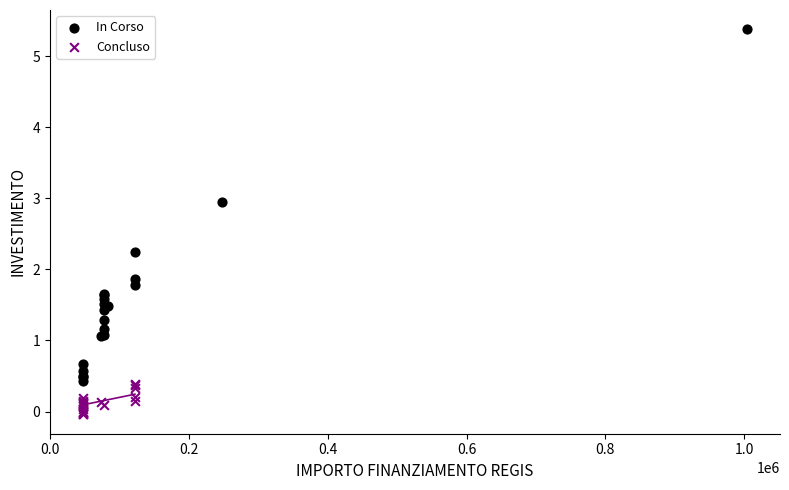

Which series contains the lowest Y value?

Concluso